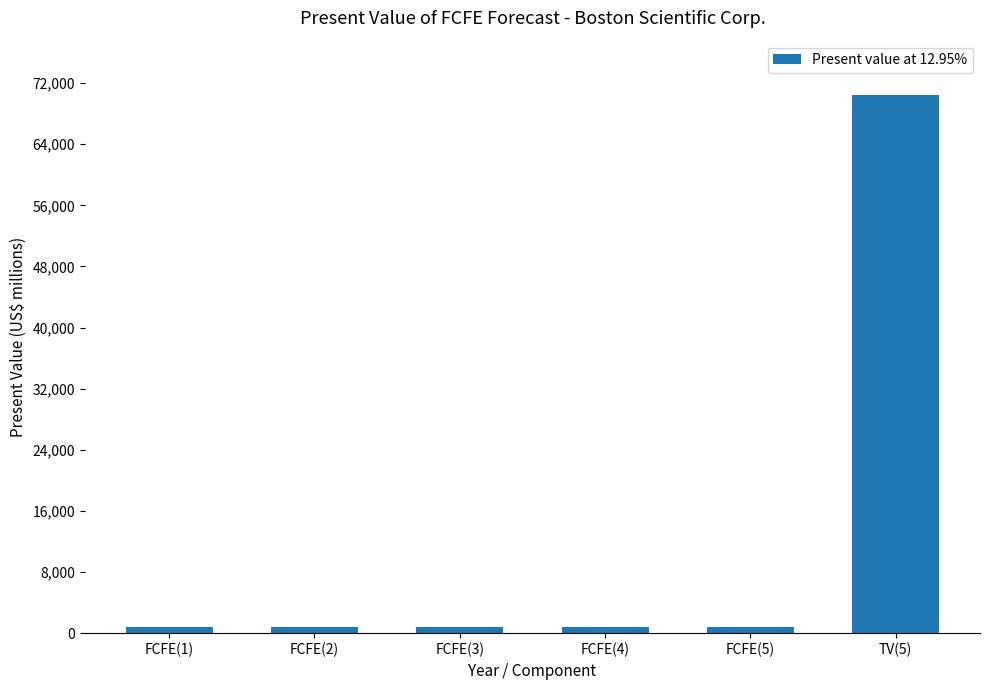

At which category does the chart reach its peak across all series?

TV(5)